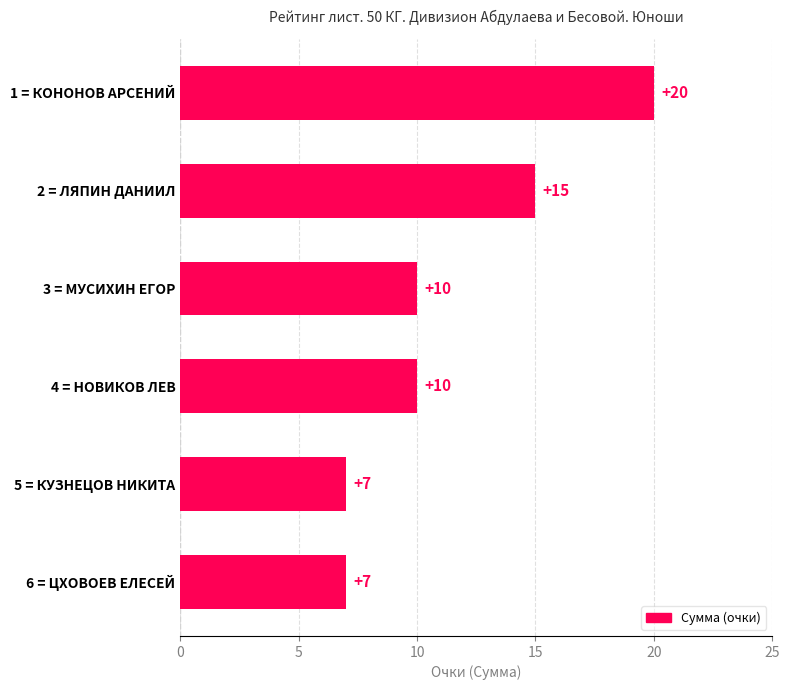

What is the sum of all values?

69